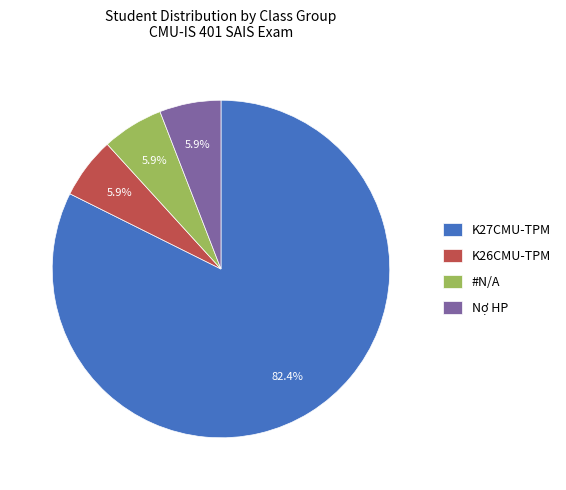

Combined, do K27CMU-TPM and K26CMU-TPM account for over 50%?

Yes